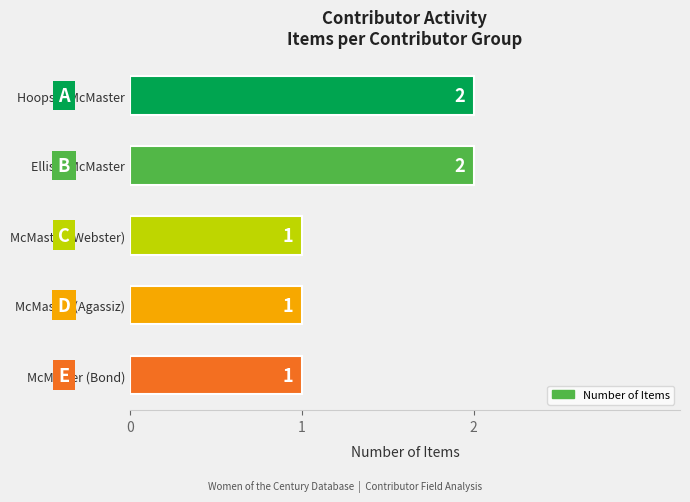

Reading top to bottom, transcribe all the data shown in this chart.

Hoops & McMaster=2	Ellis & McMaster=2	McMaster (Webster)=1	McMaster (Agassiz)=1	McMaster (Bond)=1